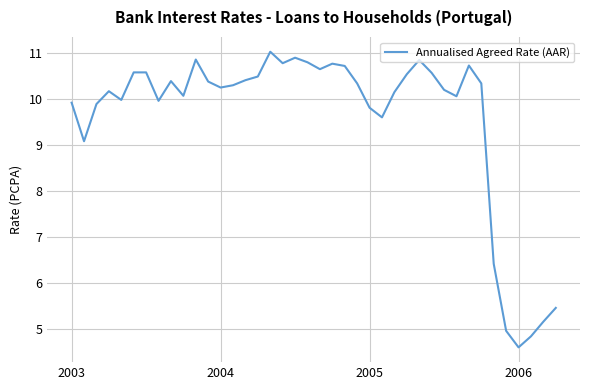

True or false: there are more than 2 points higher than both neighbors.

True